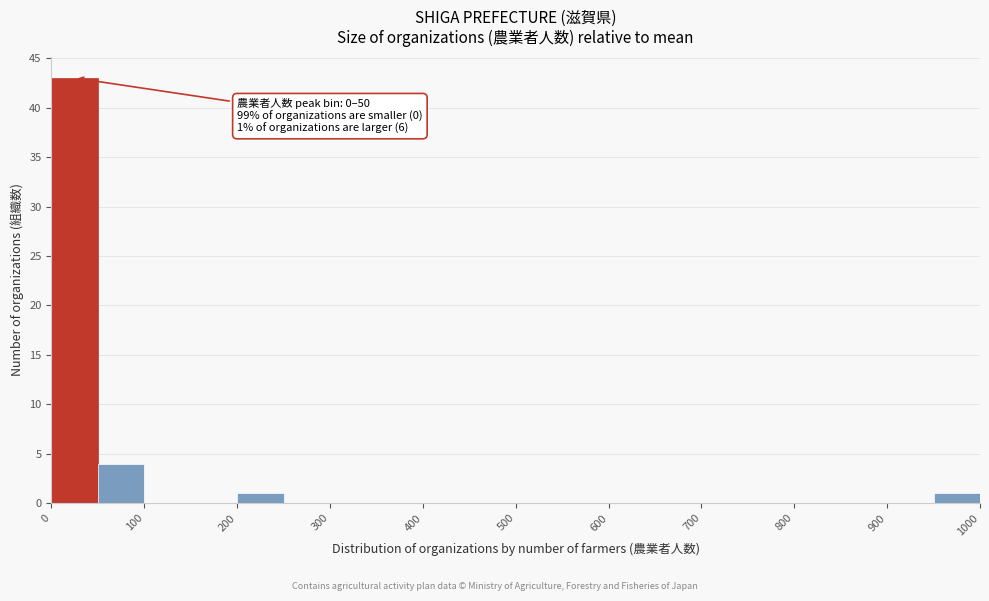

Which range on the x-axis has the tallest bar?

0 to 50